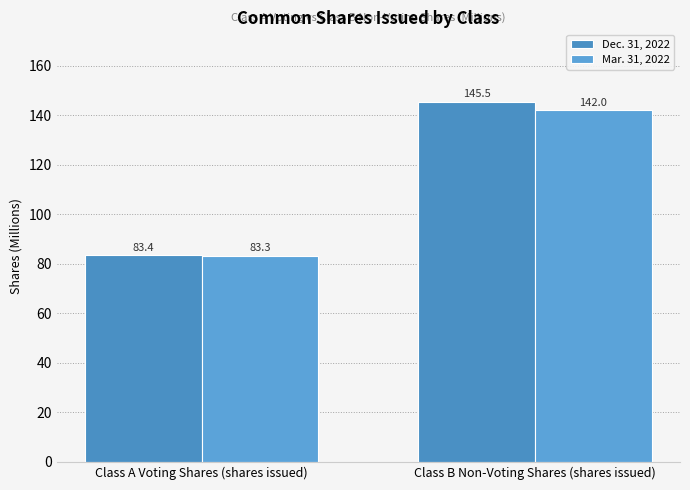

Reading left to right, transcribe all the data shown in this chart.

Dec. 31, 2022: Class A Voting Shares (shares issued)=83.4	Class B Non-Voting Shares (shares issued)=145.5
Mar. 31, 2022: Class A Voting Shares (shares issued)=83.3	Class B Non-Voting Shares (shares issued)=142.0